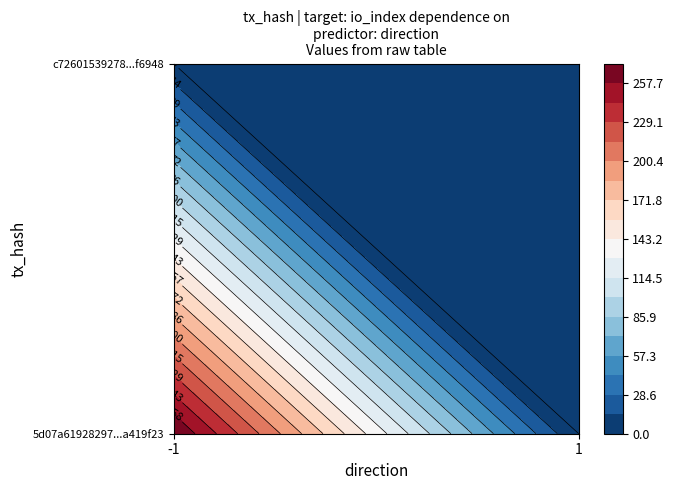

Count the 5d07a61928297aec8795ade1a3332929a419f23 values in the range -1 to 272.

2